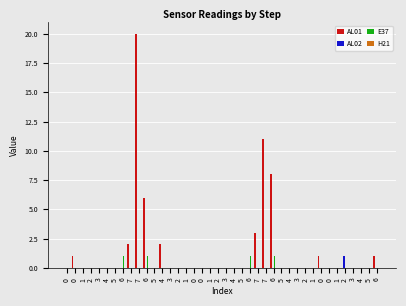

Between 2 and 4, which is larger?

2